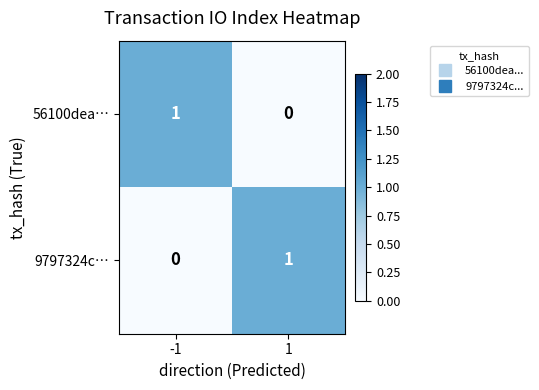

What is the spread (max minus min) of values at -1?

1